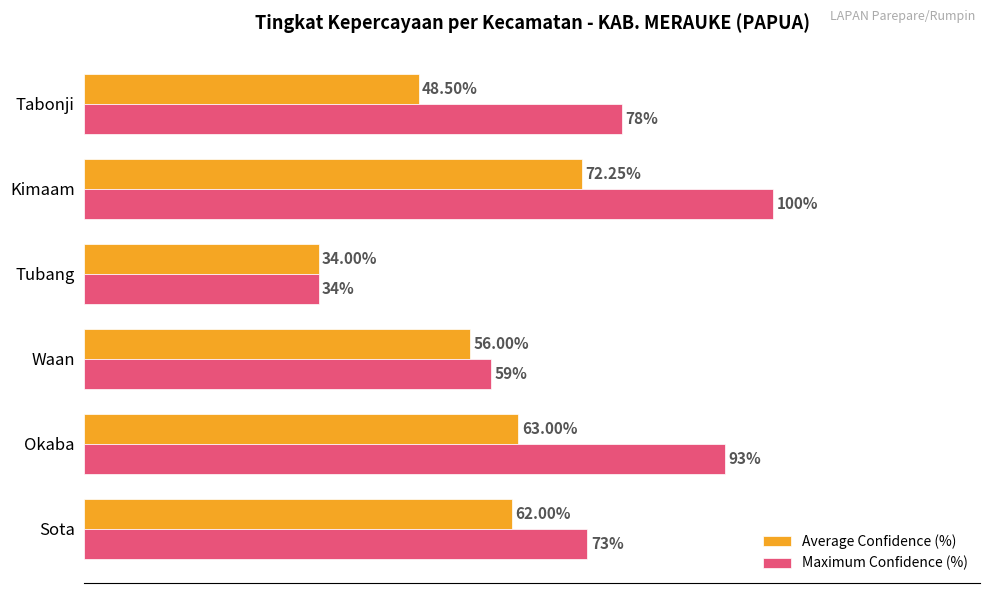

At which category does the chart reach its minimum across all series?

Tubang